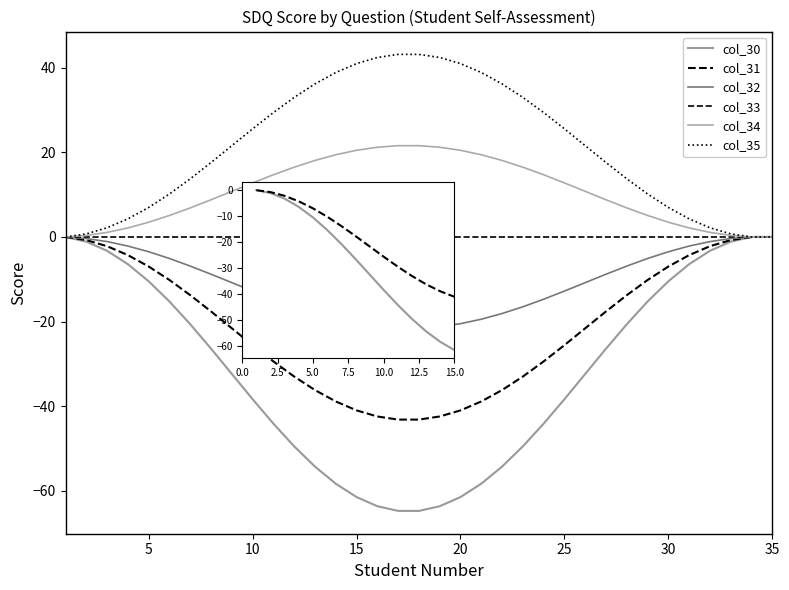

Does the chart display data point markers on the line(s)?

No